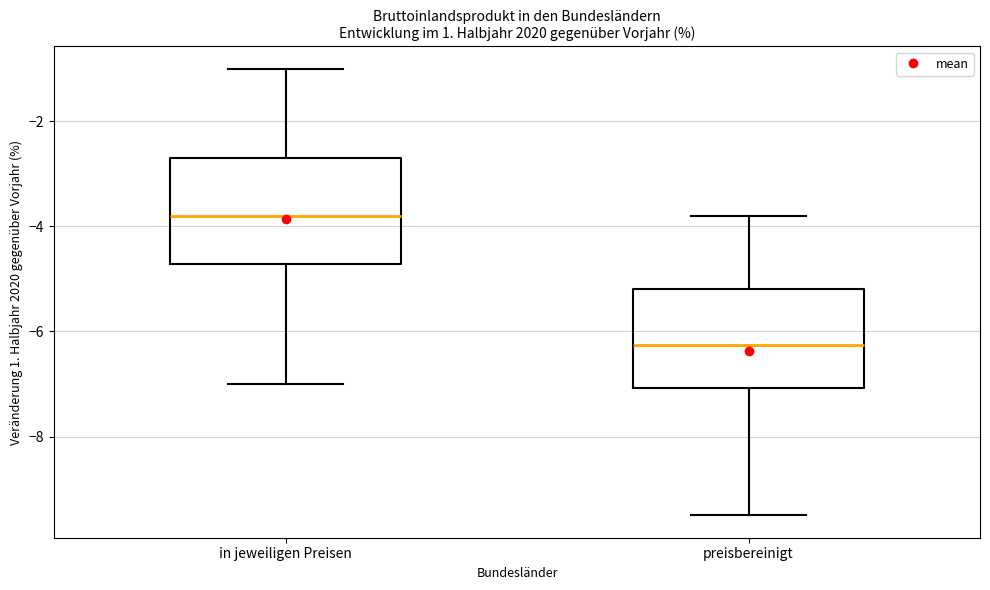

Reading left to right, transcribe this box plot: for each box, give where its median line is, the range the box spans, and where its two whiskers end, as read against the y-axis. The values are not printed on the chart, so give them approximately, as read against the axis.

in jeweiligen Preisen: median -3.8, box -4.8 to -2.6, whiskers -7.0 to -1.0
preisbereinigt: median -6.2, box -7.0 to -5.2, whiskers -9.4 to -3.8